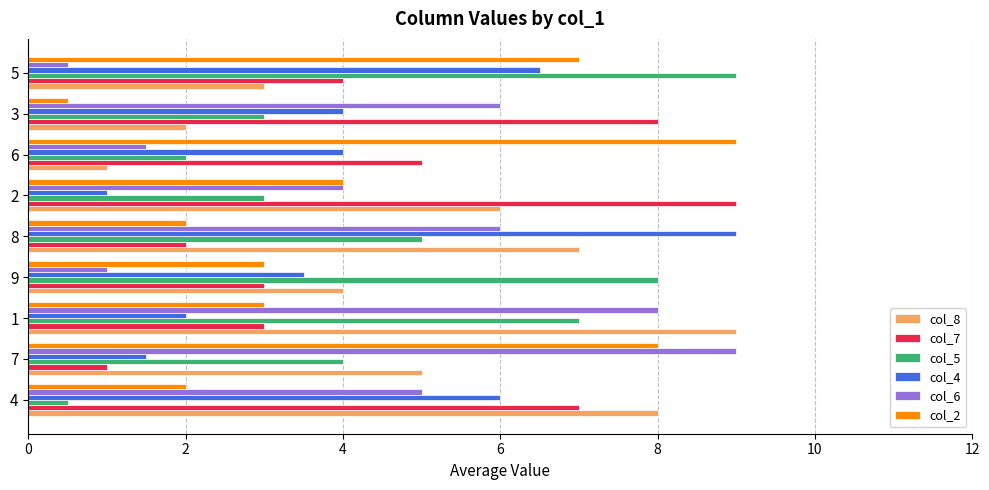

What is the total value across all series at 4?

28.5